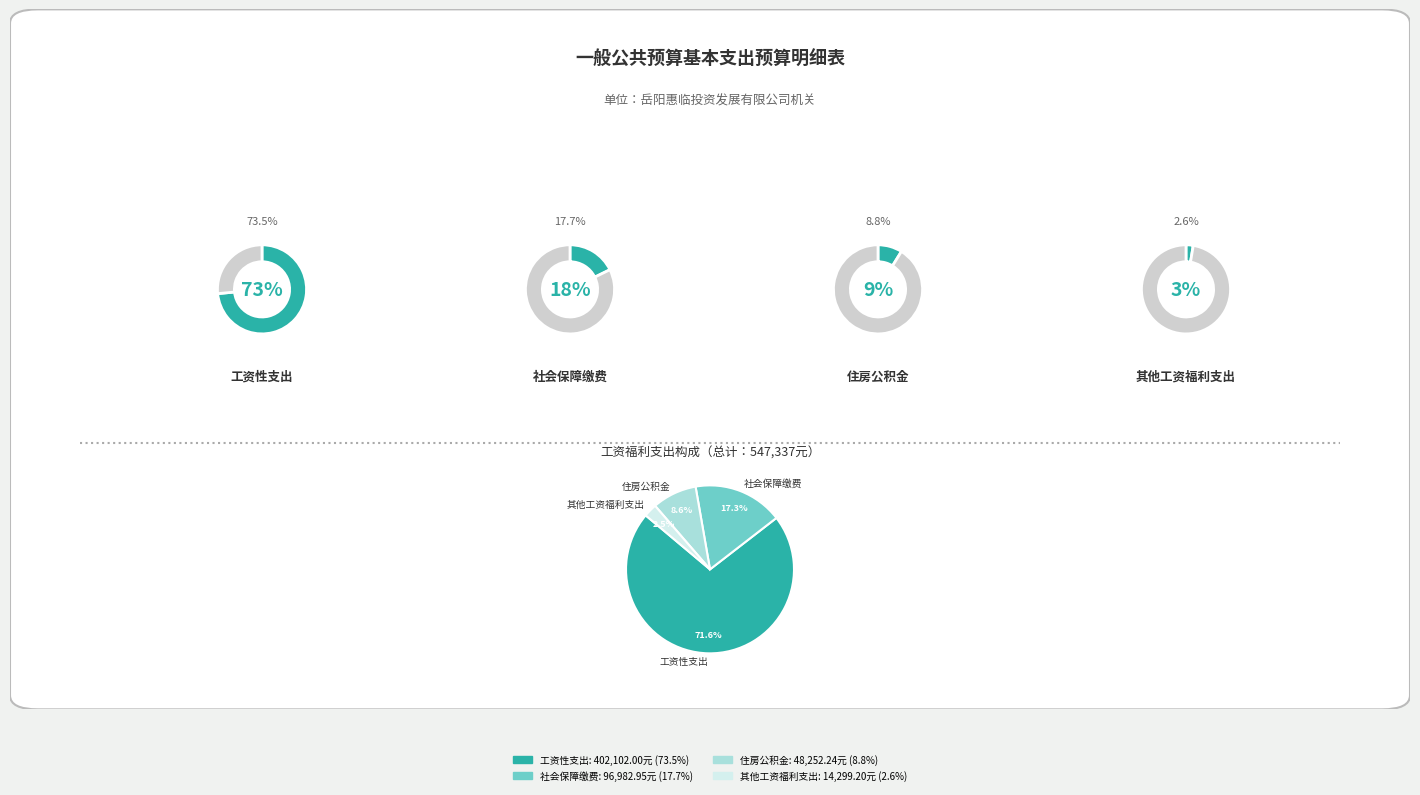

Count the number of slices in the pie.

4